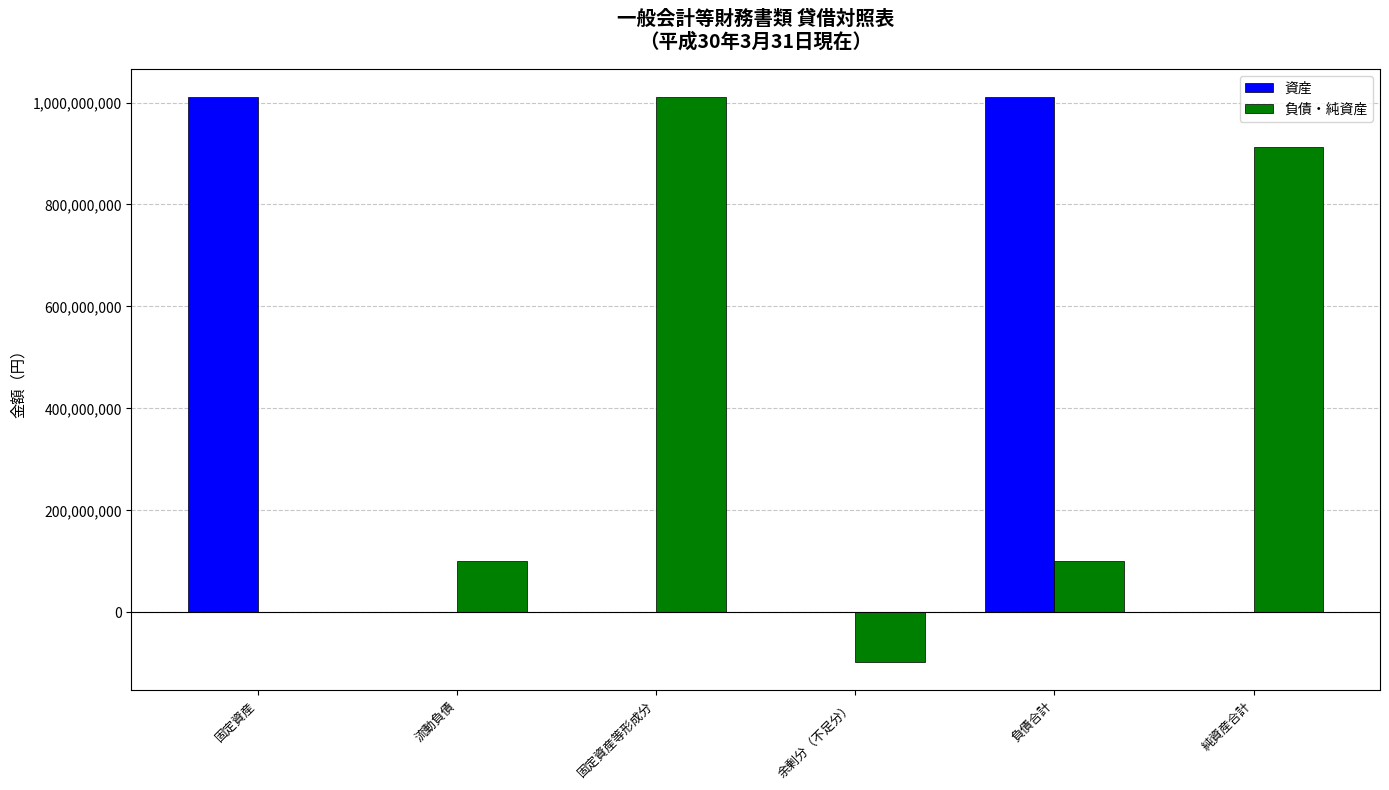

Reading right to left, transcribe all the data shown in this chart.

資産: 0	1010715350	0	0	0	1010715350
負債・純資産: 912937059	100000000	-97778291	1010715350	100000000	0